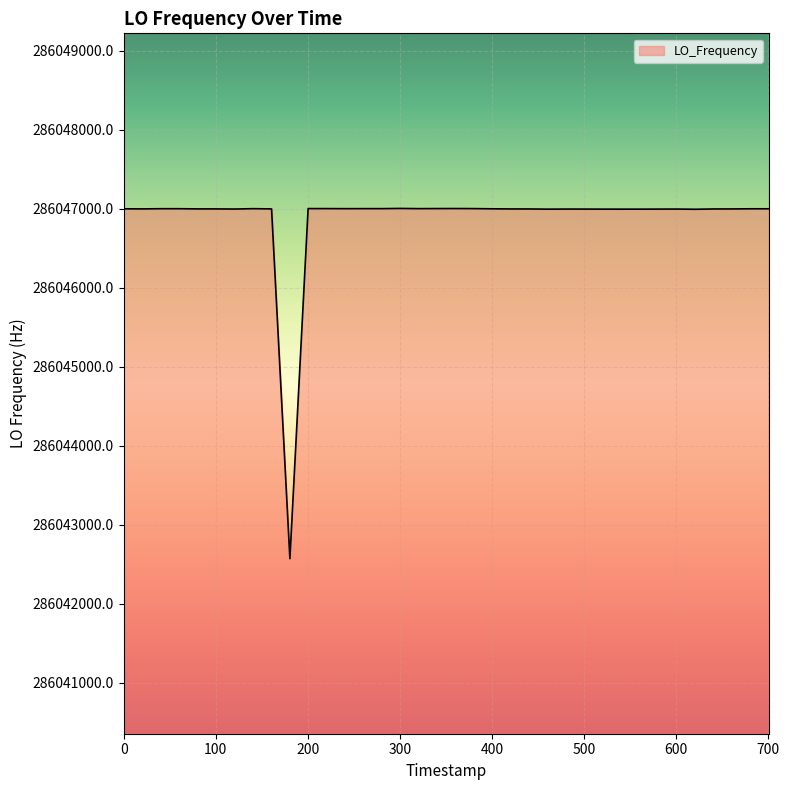

What is the average value?

286046888.1